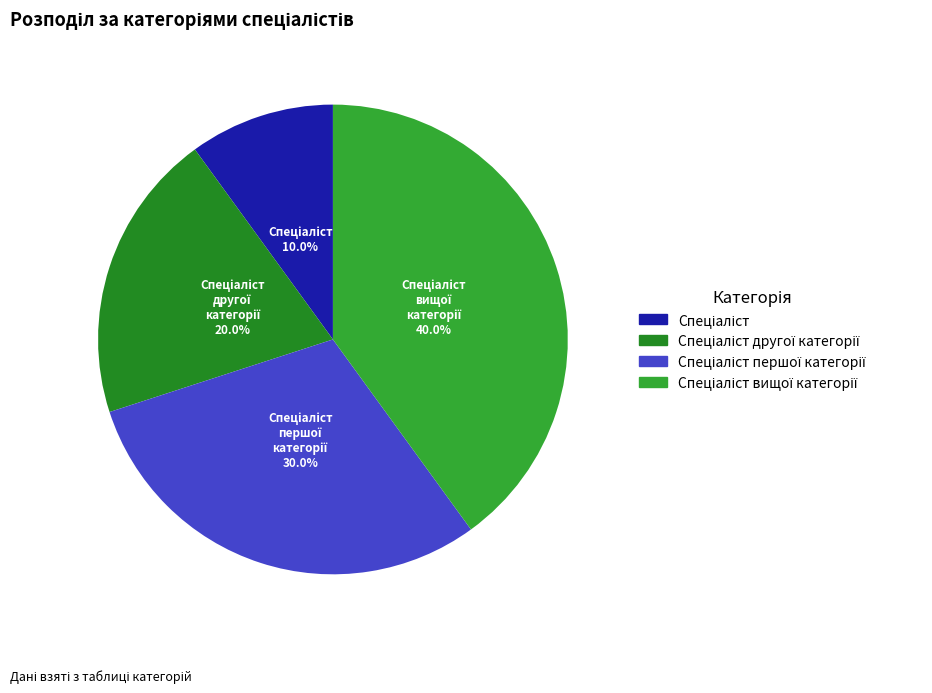

Is there any slice that represents more than half of the pie?

No